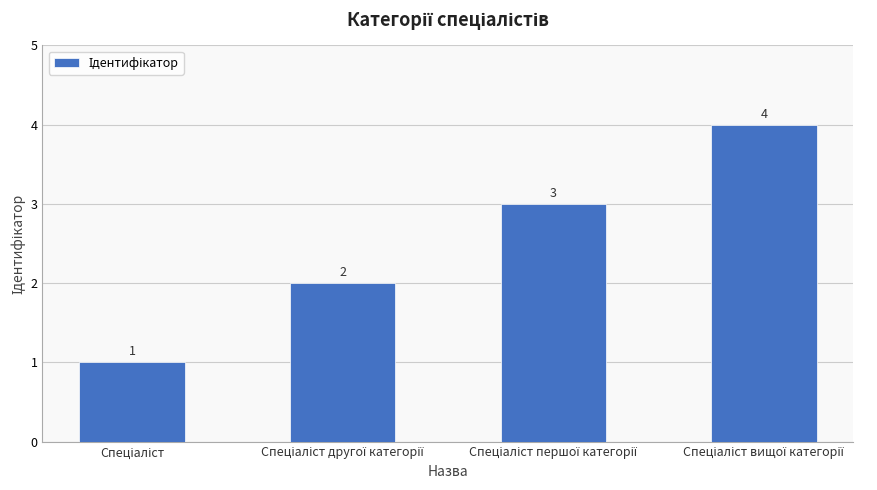

What is the sum of all values?

10